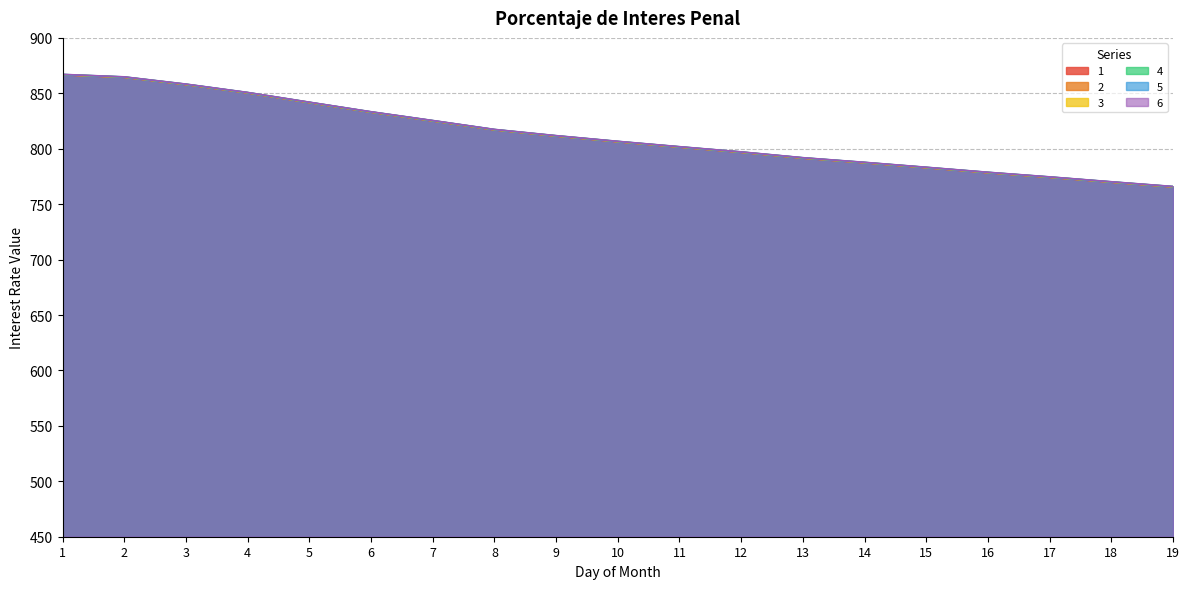

Which has a higher value, 12 or 2?

2